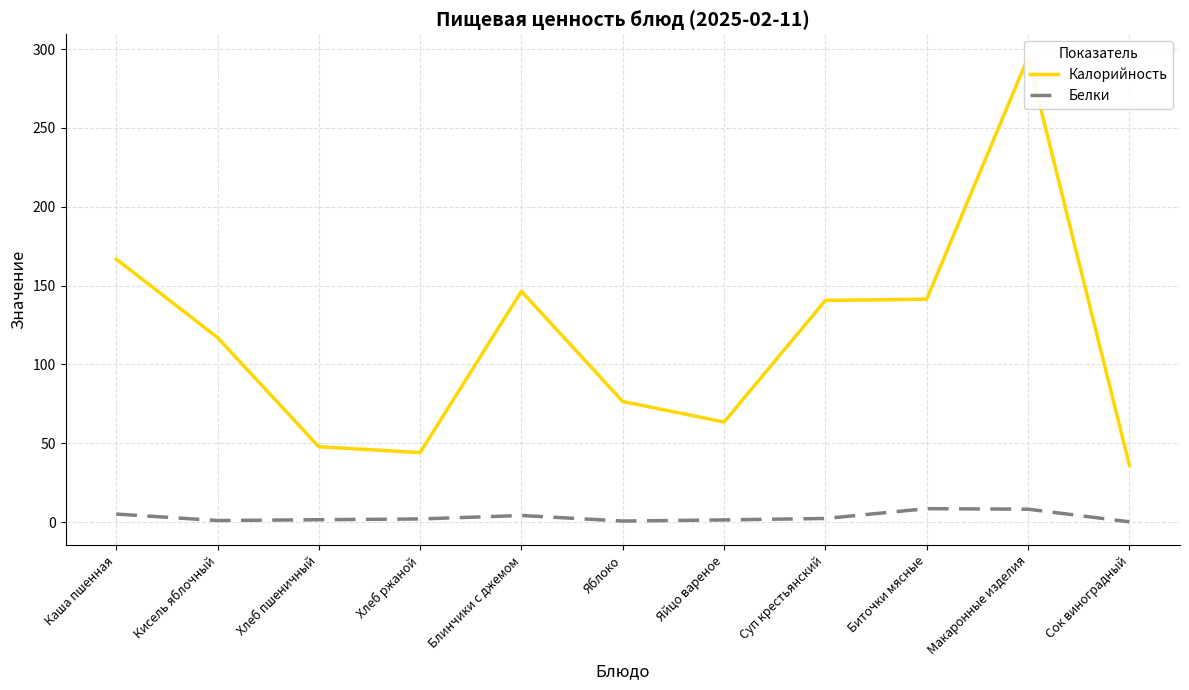

Read the Калорийность value at Блинчики с джемом.

146.4